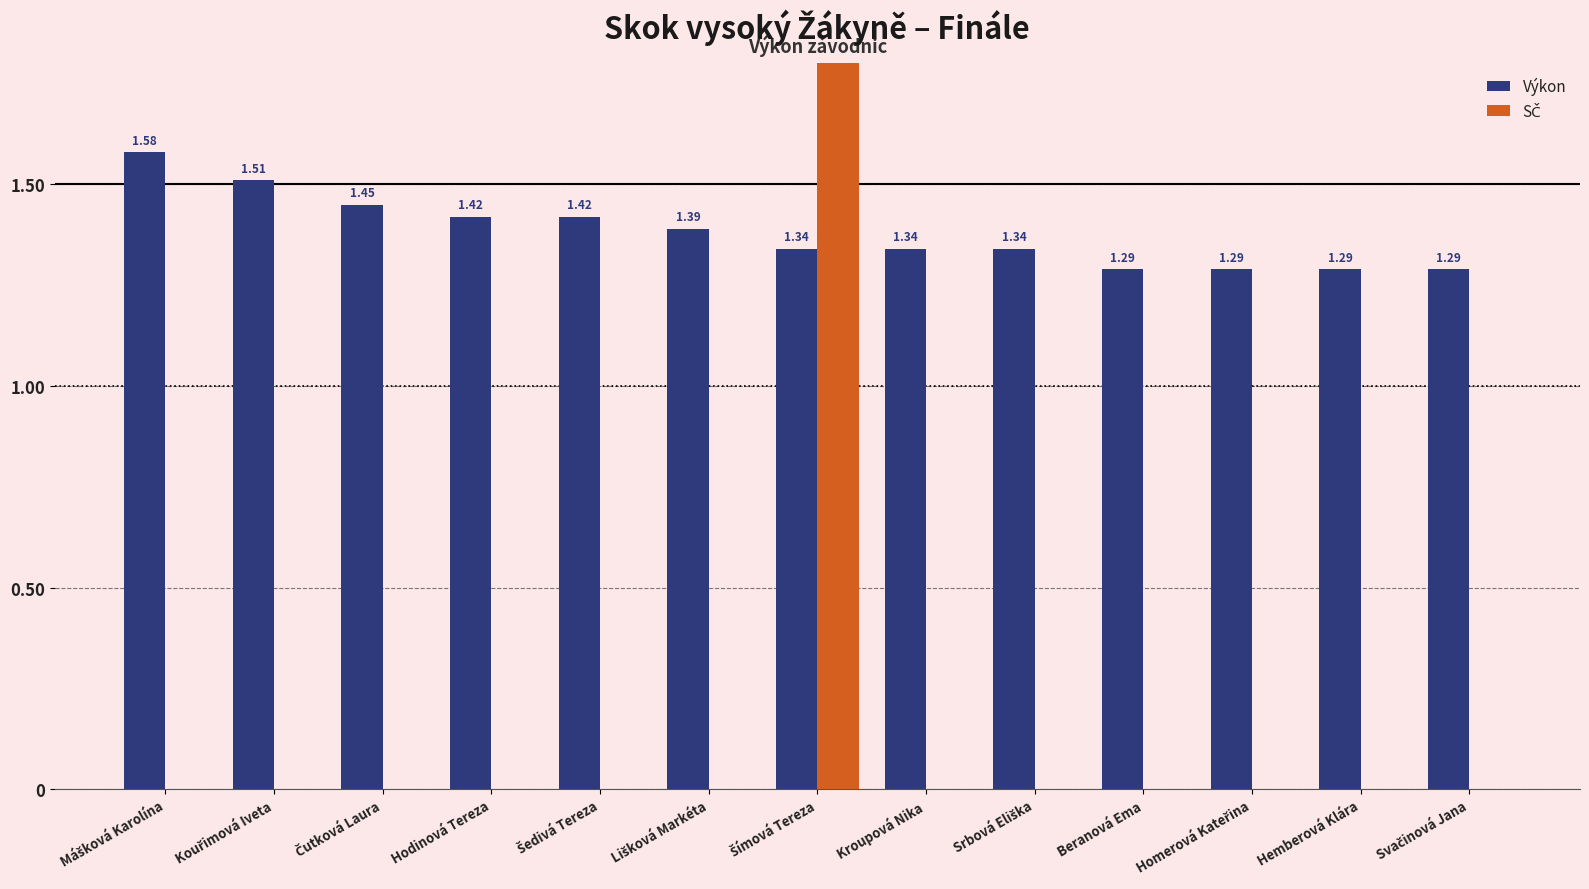

What is the label of the 1st bar from the right?

Svačinová Jana